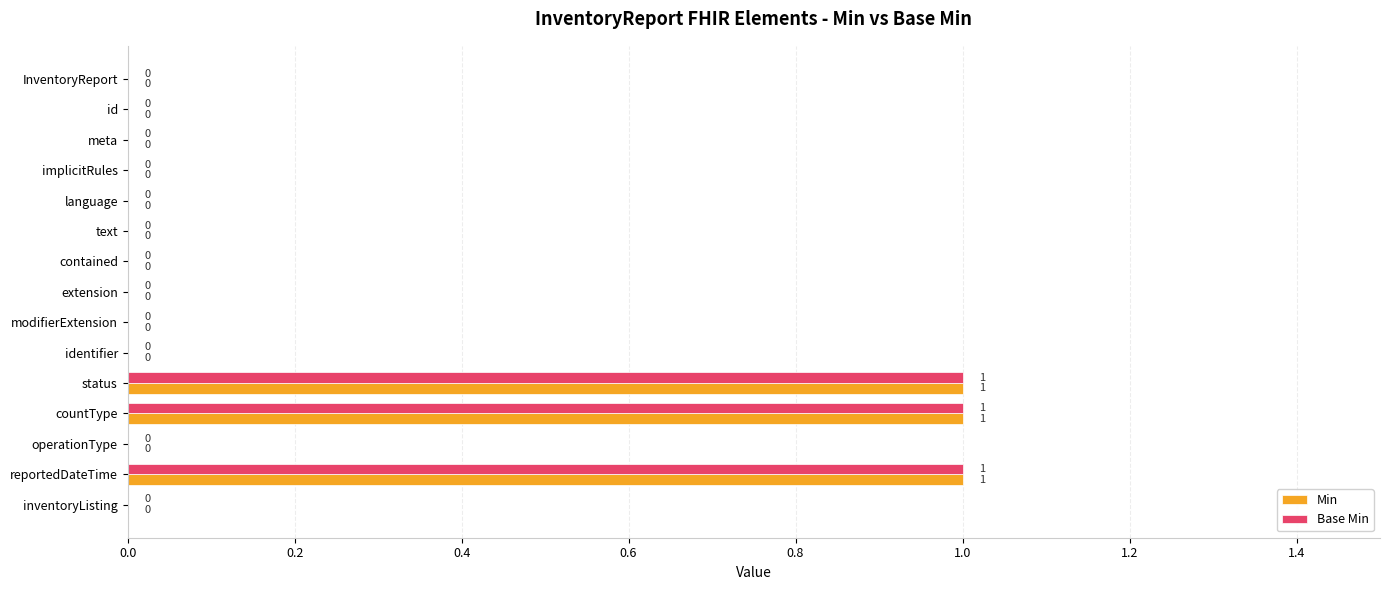

The value of Base Min at extension is 0. True or false?

True